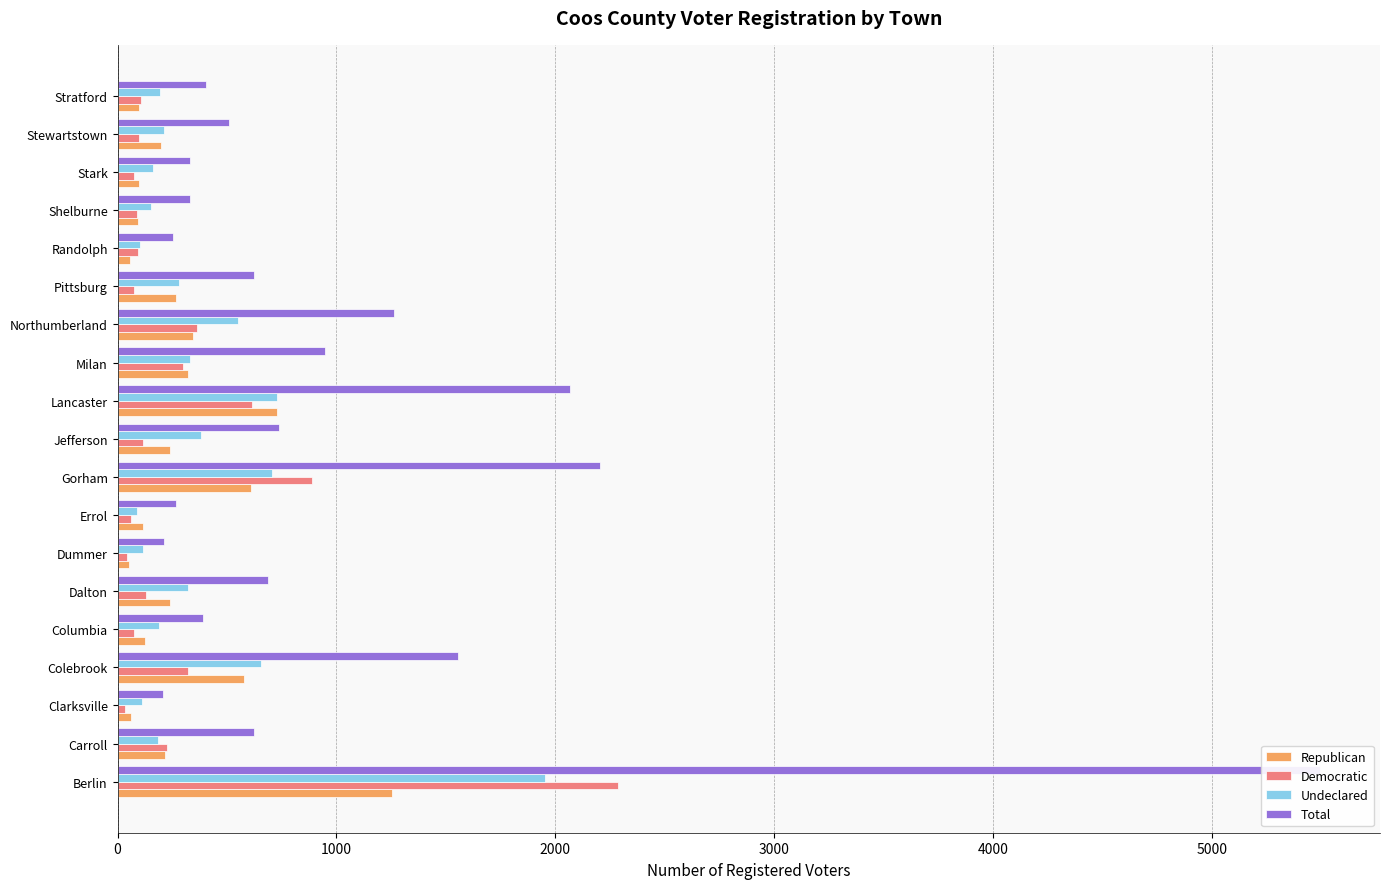

How many bars are there in total?

76